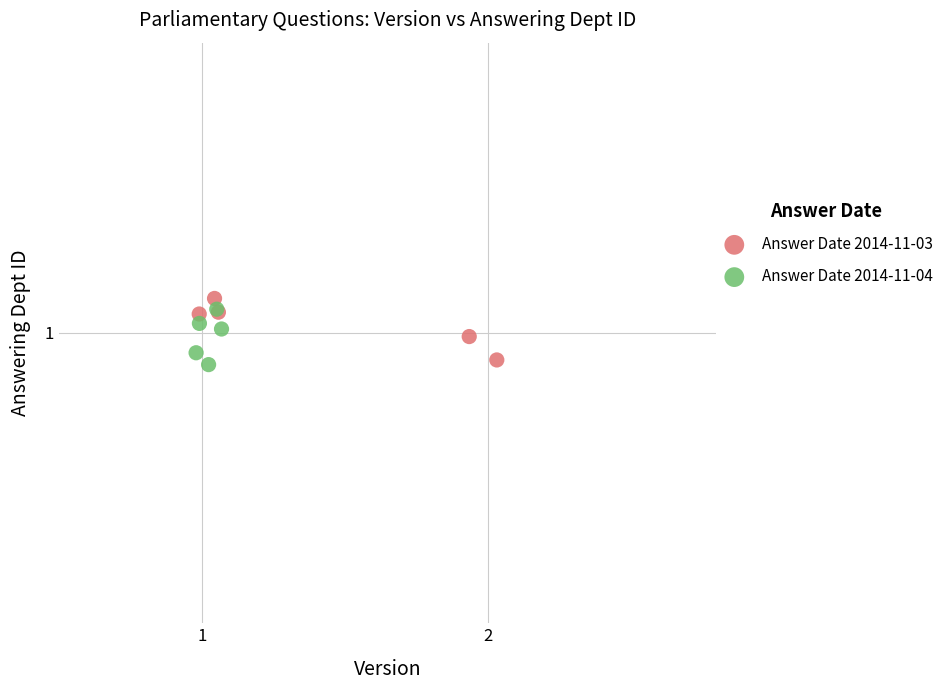

Which series contains the highest Y value?

Answer Date 2014-11-03